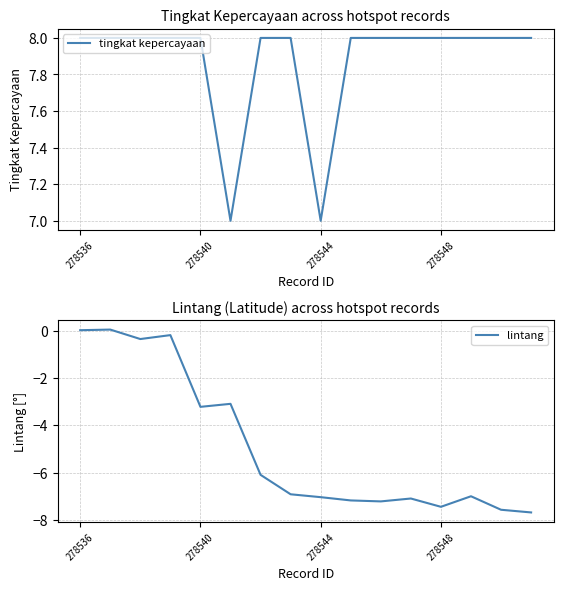

The value of tingkat kepercayaan at 278548 is 2. True or false?

False